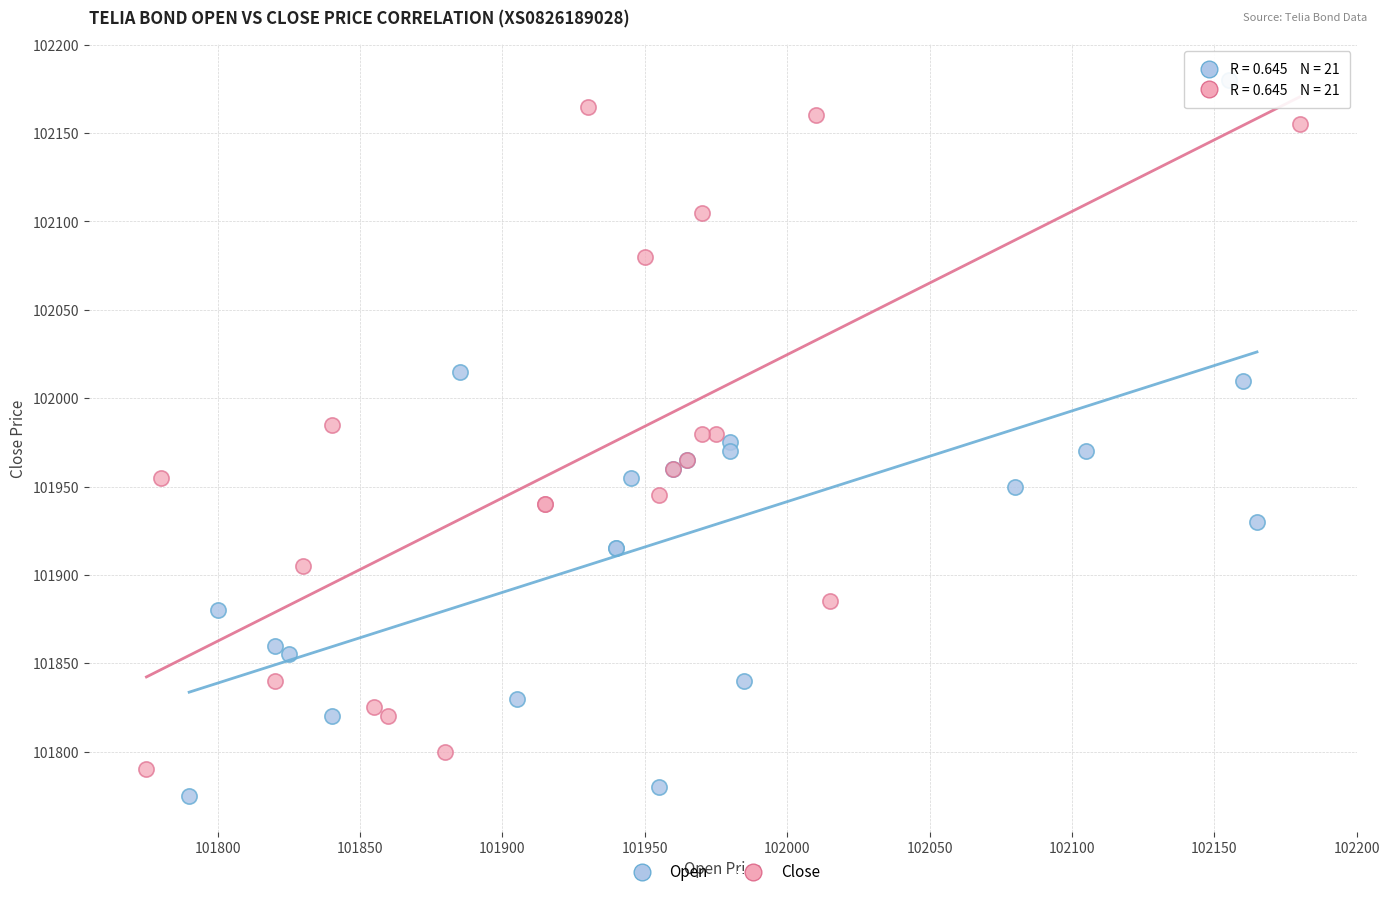

Which series has the largest Y range (max minus min)?

Open